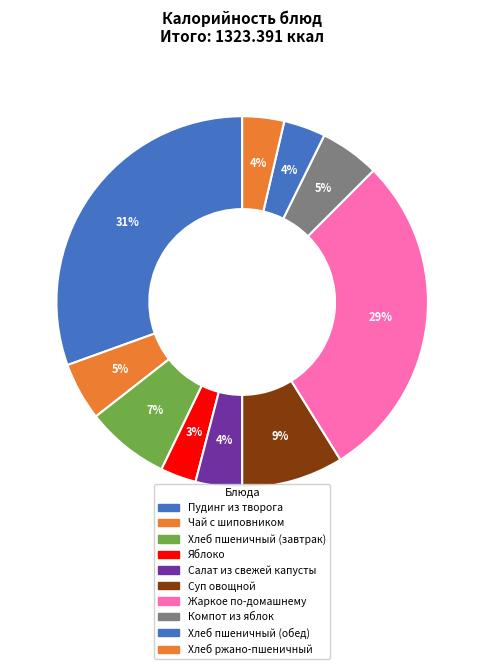

How many slices are in this pie chart?

10